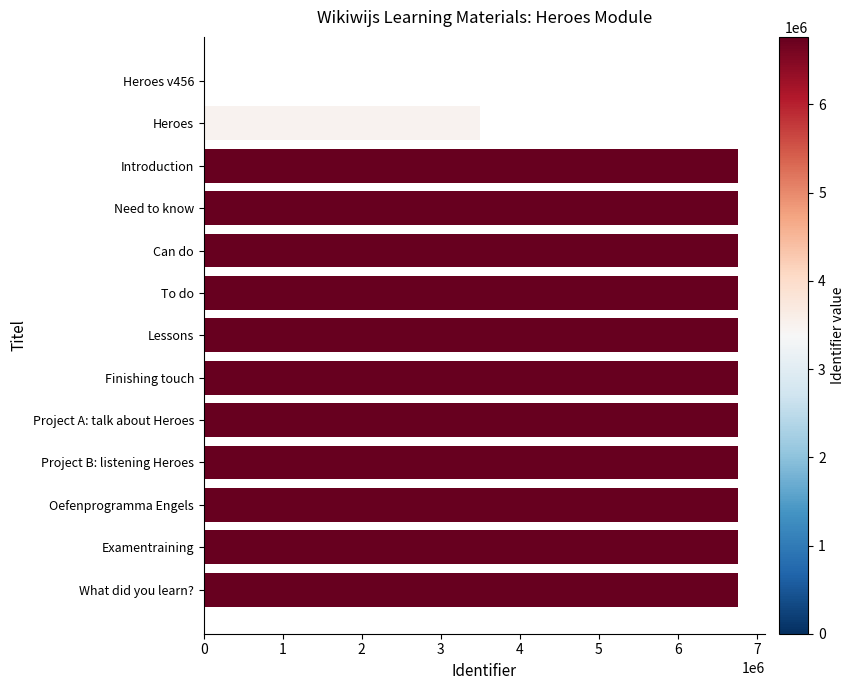

What is the change in value from Heroes v456 to Project B: listening Heroes?

+6766155